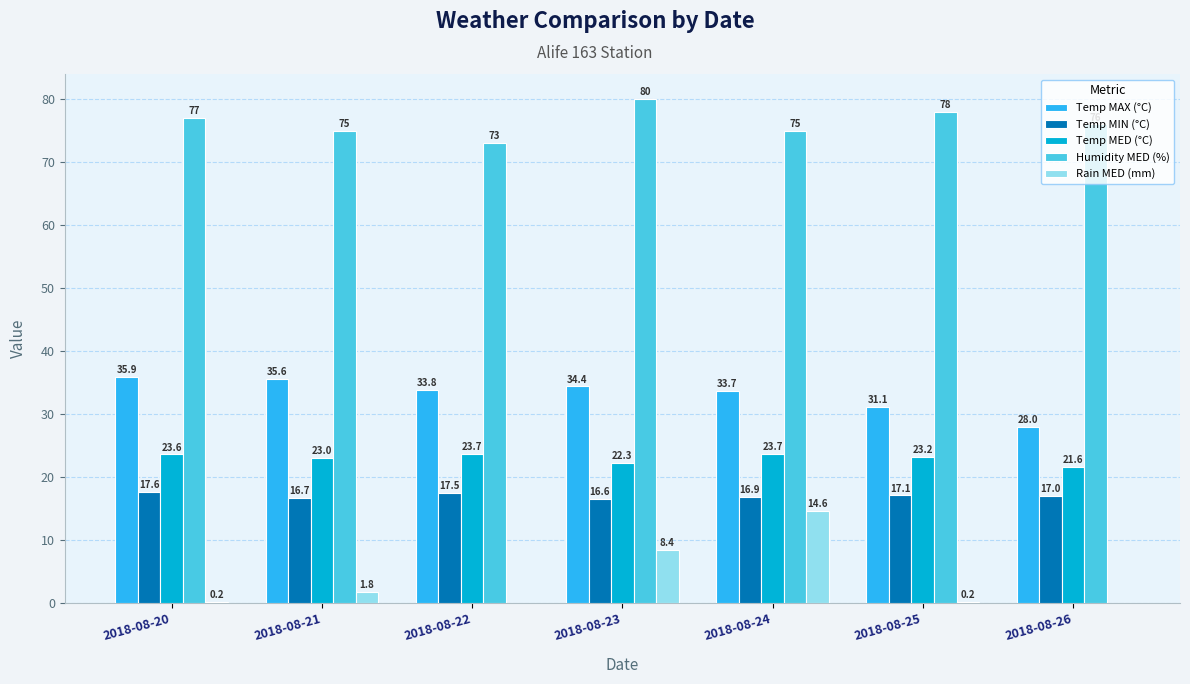

Which series changed the most between 2018-08-20 and 2018-08-23?

Rain MED (mm)